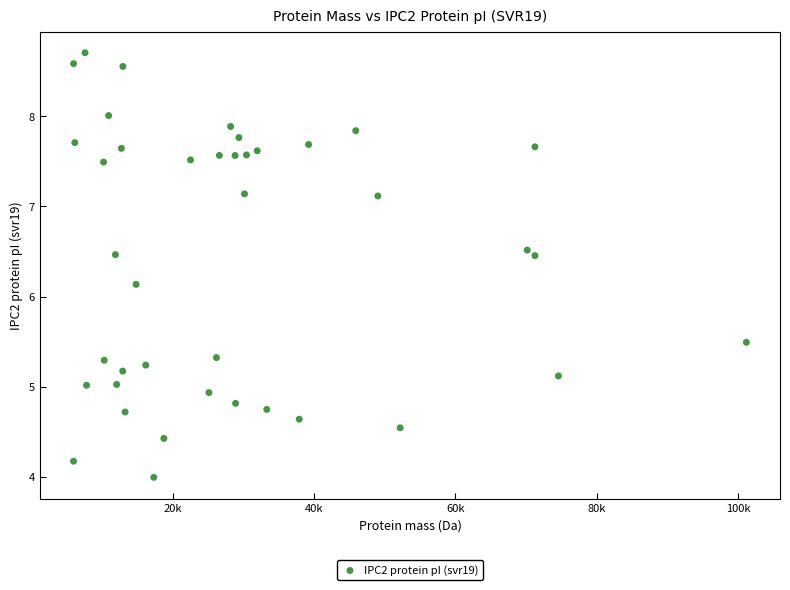

What is the range of Y values (max minus min)?

4.7